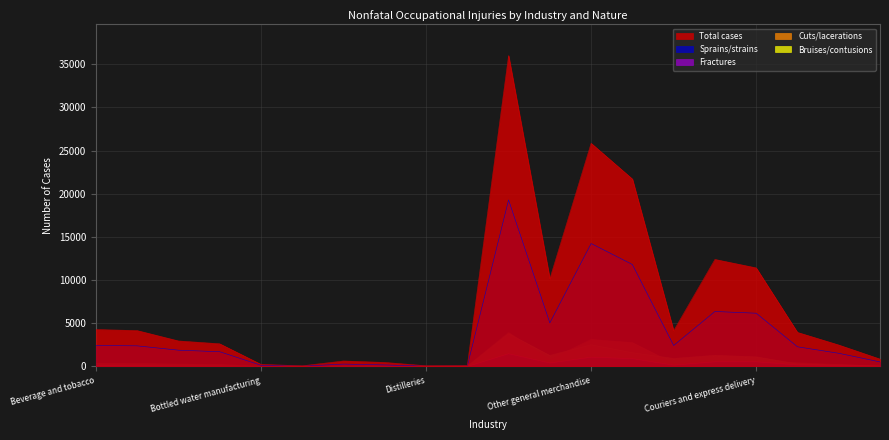

True or false: Sprains/strains and Cuts/lacerations cross at least once.

False